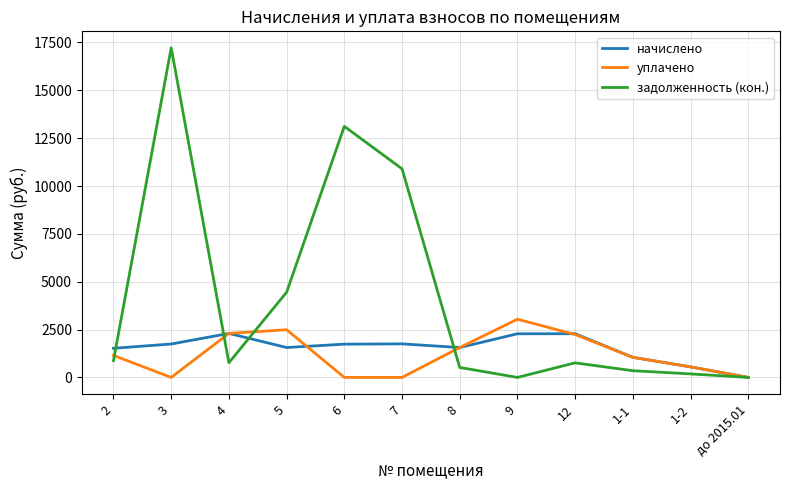

What is the difference between the уплачено values at 9 and 3?

3040.2